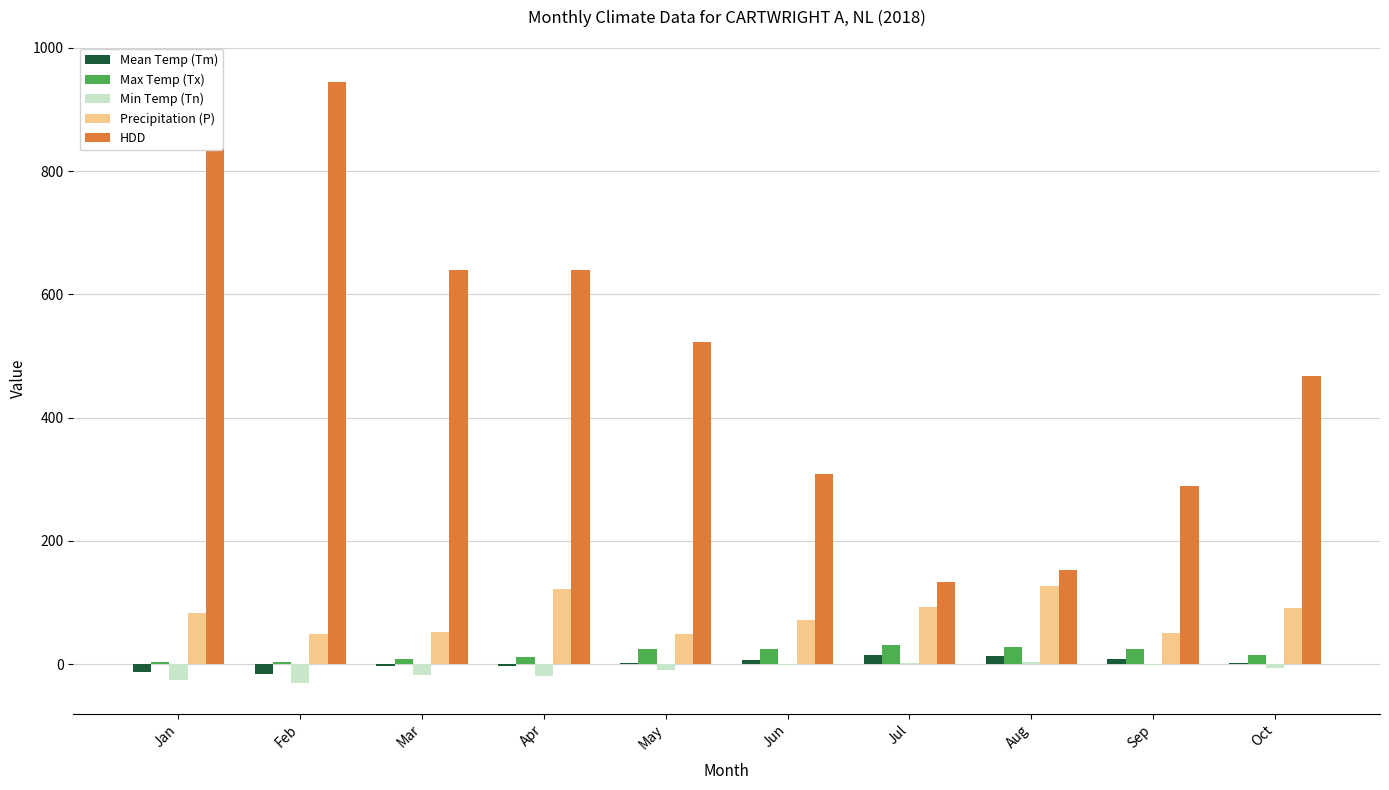

The Min Temp (Tn) series shows -1.7 at Jun. True or false?

False